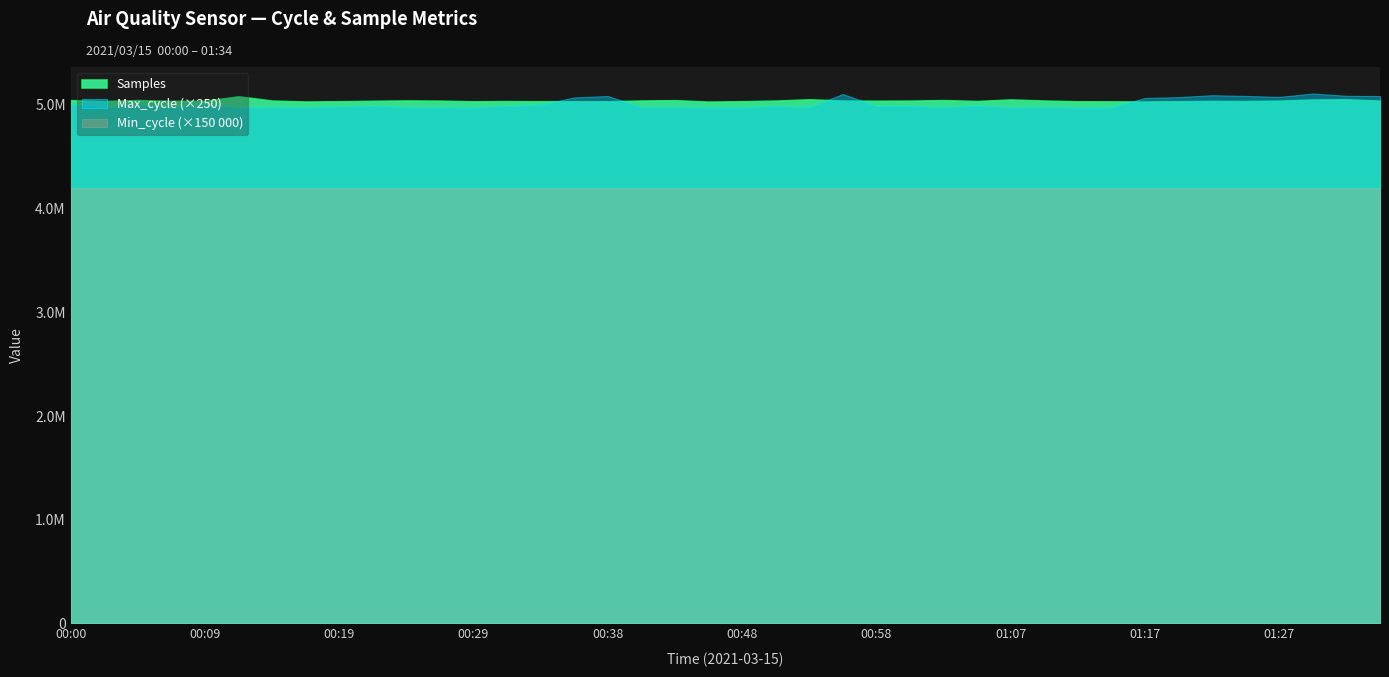

How many data points does each series have?

40